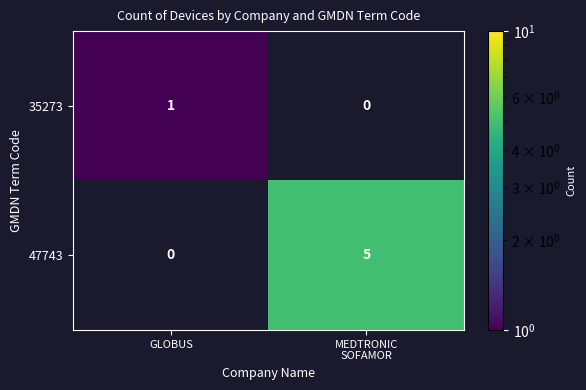

The value of 35273 at GLOBUS is 1. True or false?

True